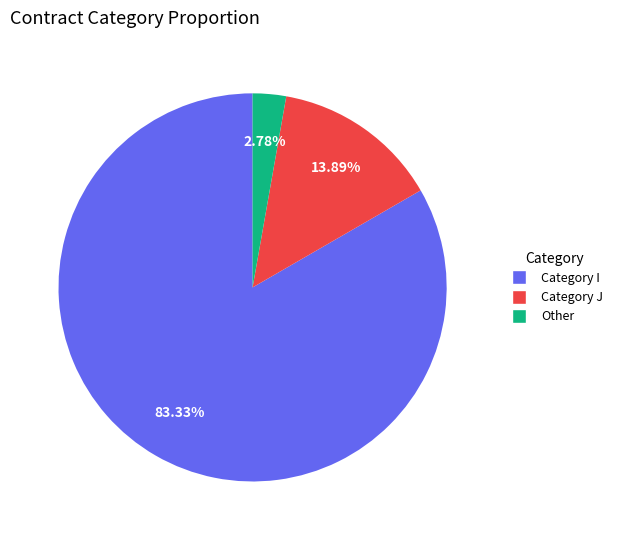

Which slice is the largest?

Category I